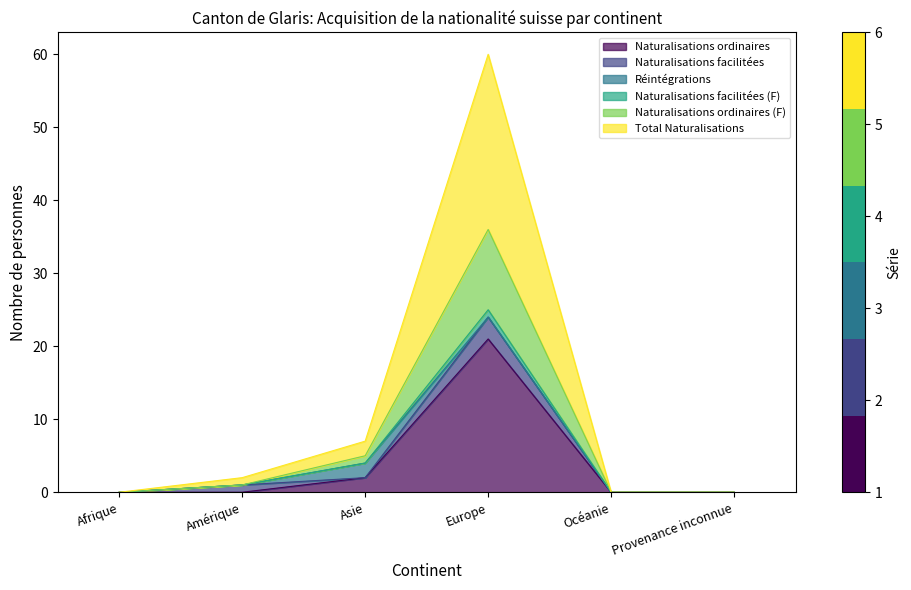

The Total Naturalisations series shows 0 at Provenance inconnue. True or false?

True